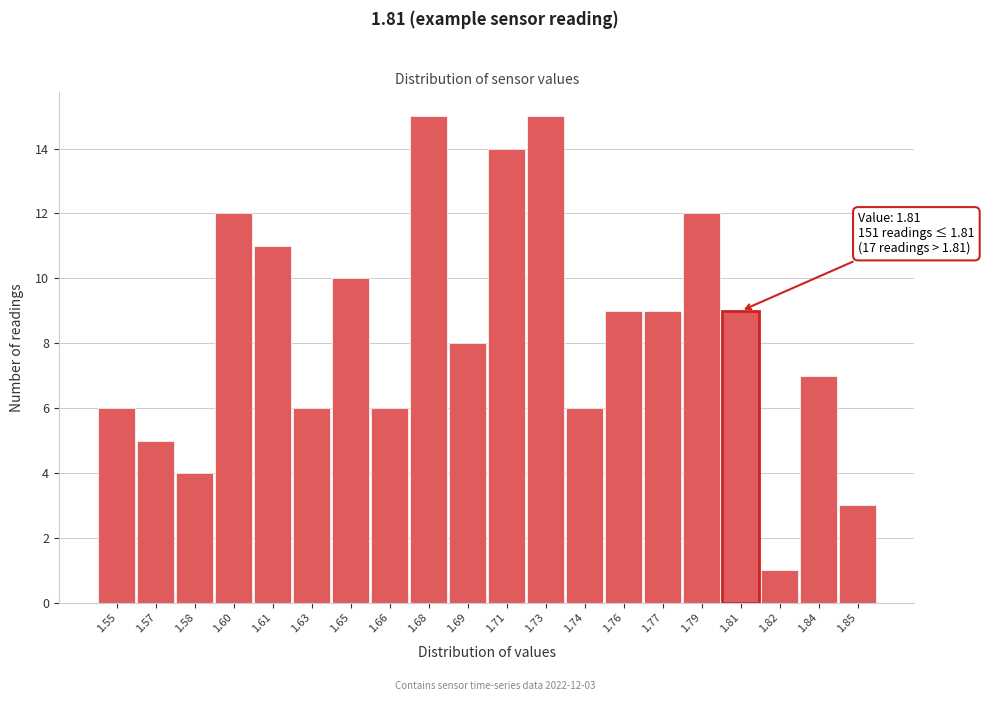

Reading left to right, list all the values displayed in this chart.

1.55=6	1.57=5	1.58=4	1.60=12	1.61=11	1.63=6	1.65=10	1.66=6	1.68=15	1.69=8	1.71=14	1.73=15	1.74=6	1.76=9	1.77=9	1.79=12	1.81=9	1.82=1	1.84=7	1.85=3